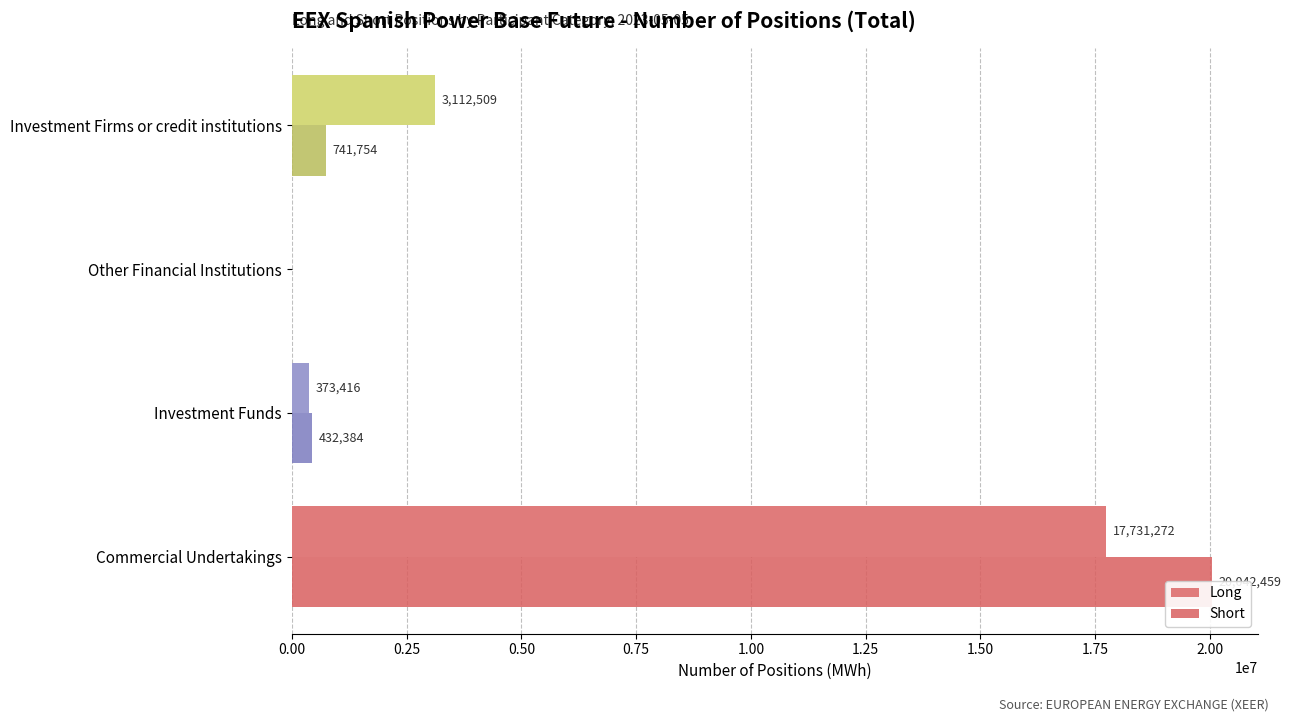

What is the highest value of the Long series?

17731272